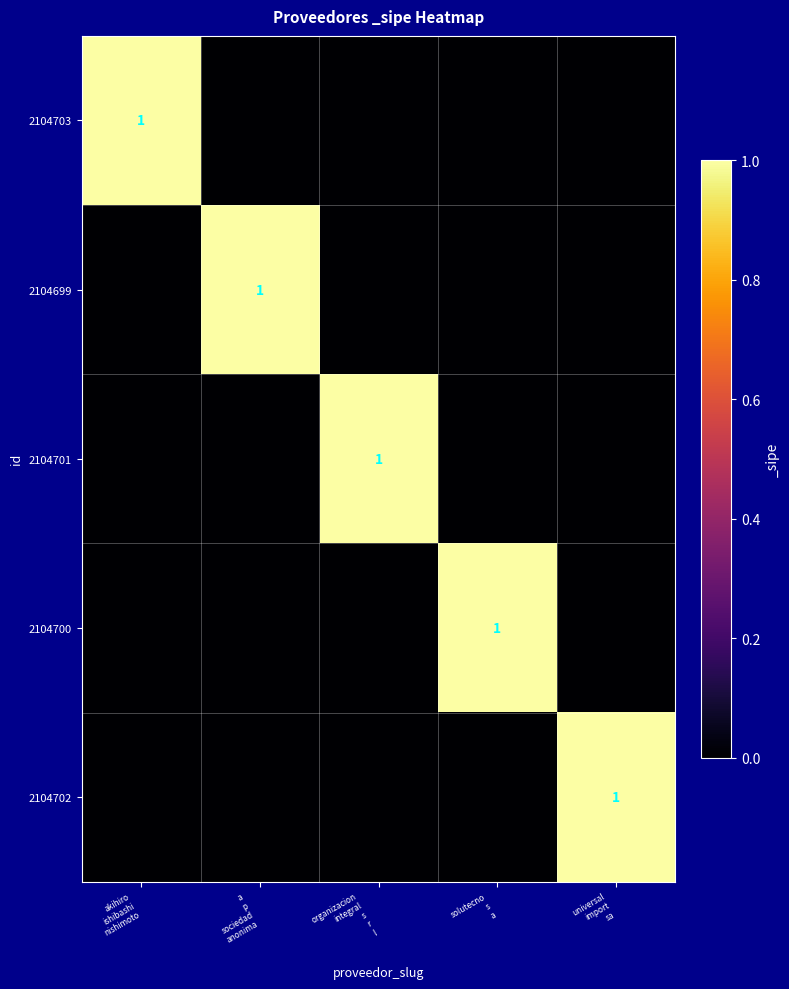

Count the number of categories in the chart.

5